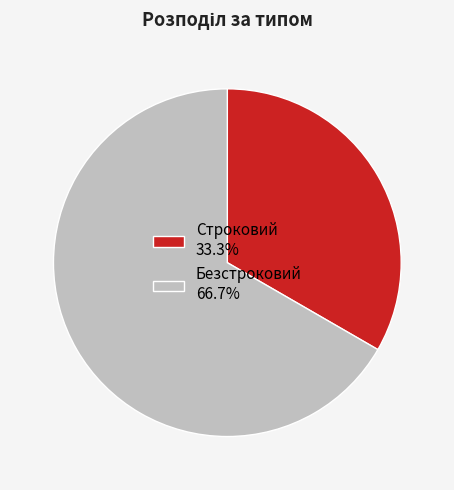

Is there any slice that represents more than half of the pie?

Yes